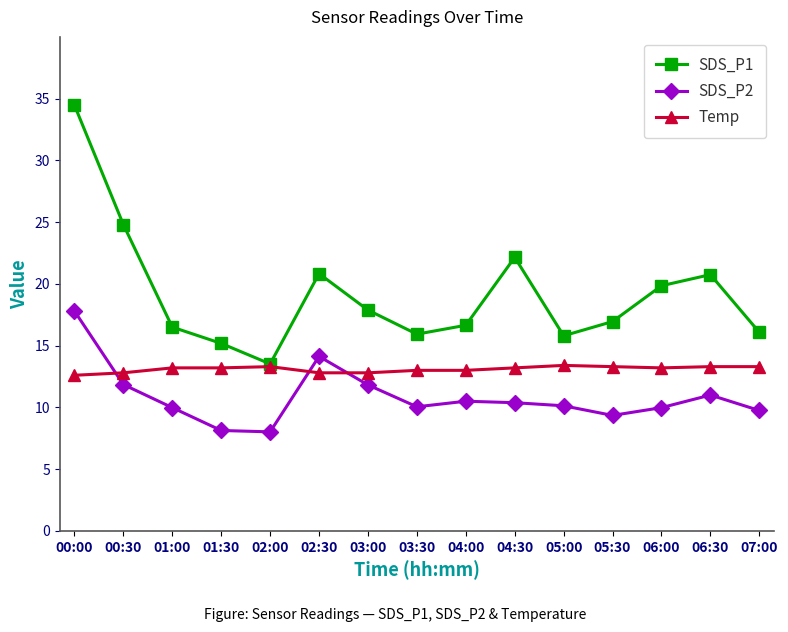

At how many categories does at least one series exceed 31?

1